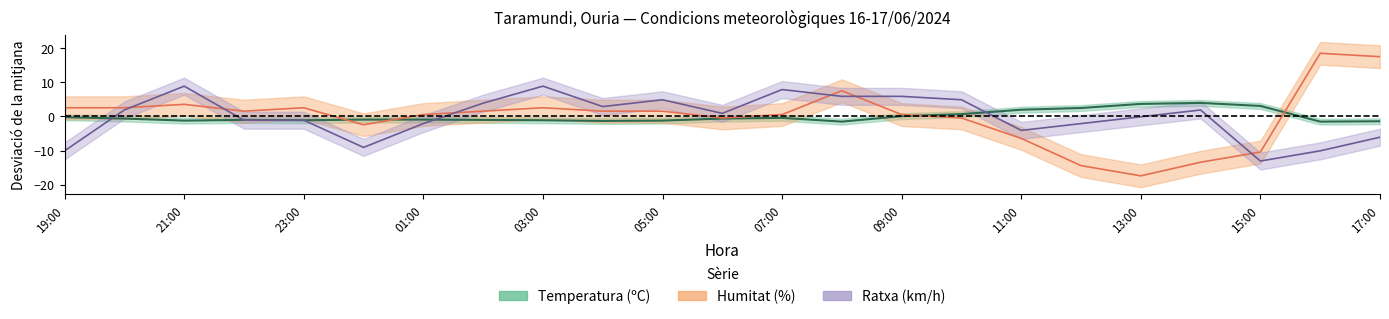

What is the label of the 8th point from the right?

10:00